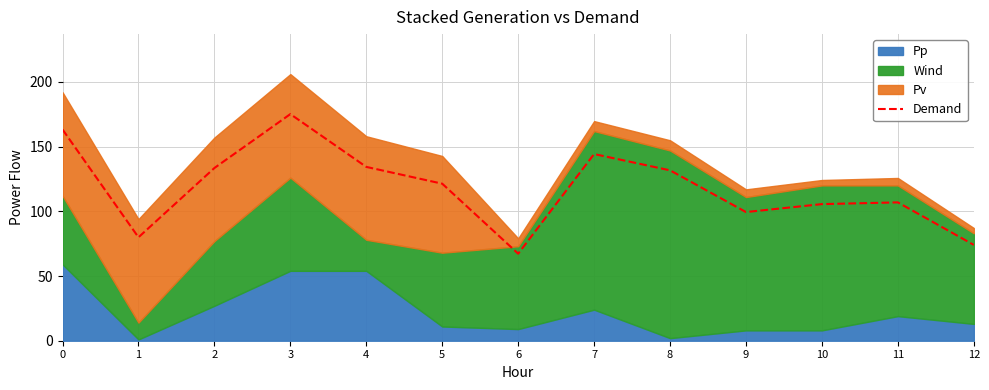

Does the chart have visible grid lines?

Yes